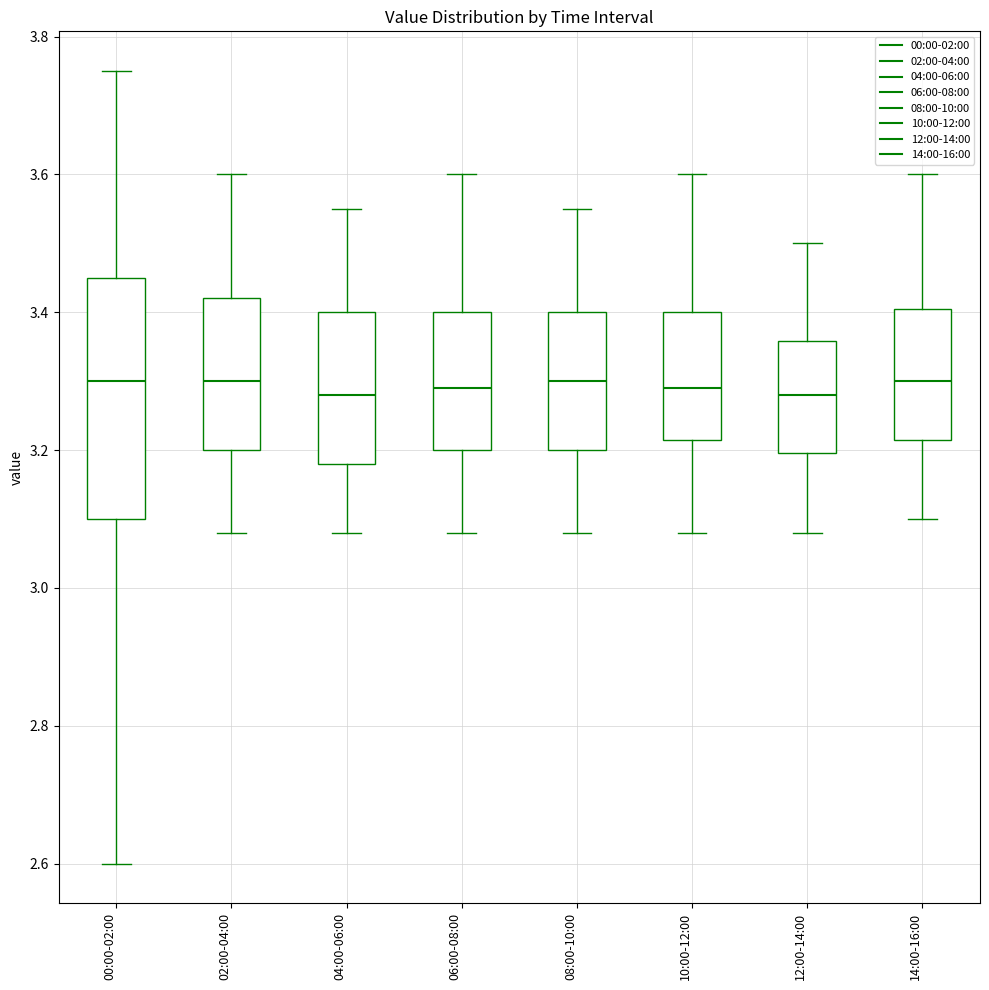

Reading left to right, read every box against the y-axis: the position of its median line, the range the box covers, and the ends of its whiskers. The values are not printed on the chart, so give them approximately, as read against the axis.

00:00-02:00: median 3.30, box 3.10 to 3.46, whiskers 2.60 to 3.76
02:00-04:00: median 3.30, box 3.20 to 3.42, whiskers 3.08 to 3.60
04:00-06:00: median 3.28, box 3.18 to 3.40, whiskers 3.08 to 3.56
06:00-08:00: median 3.30, box 3.20 to 3.40, whiskers 3.08 to 3.60
08:00-10:00: median 3.30, box 3.20 to 3.40, whiskers 3.08 to 3.56
10:00-12:00: median 3.30, box 3.22 to 3.40, whiskers 3.08 to 3.60
12:00-14:00: median 3.28, box 3.20 to 3.36, whiskers 3.08 to 3.50
14:00-16:00: median 3.30, box 3.22 to 3.40, whiskers 3.10 to 3.60